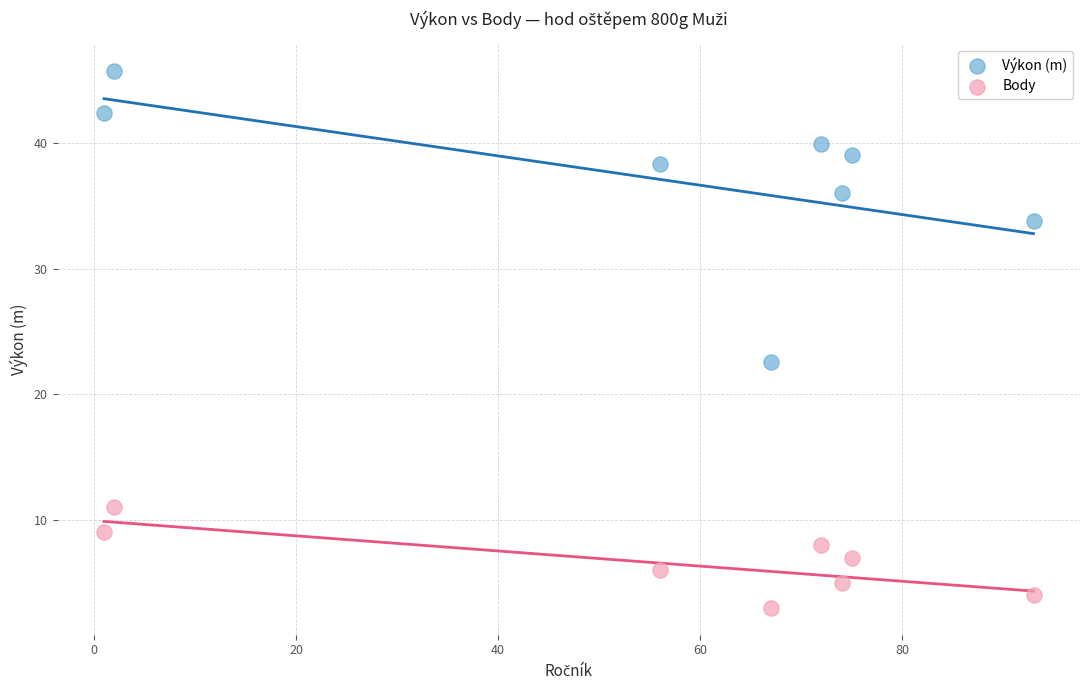

What are all the series names shown in the legend?

Výkon (m), Body